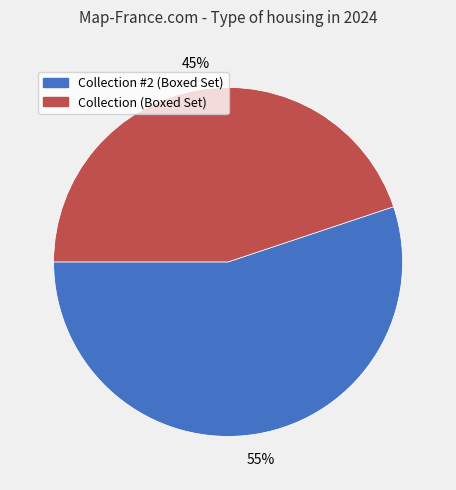

Which category accounts for the majority?

Collection #2 (Boxed Set)